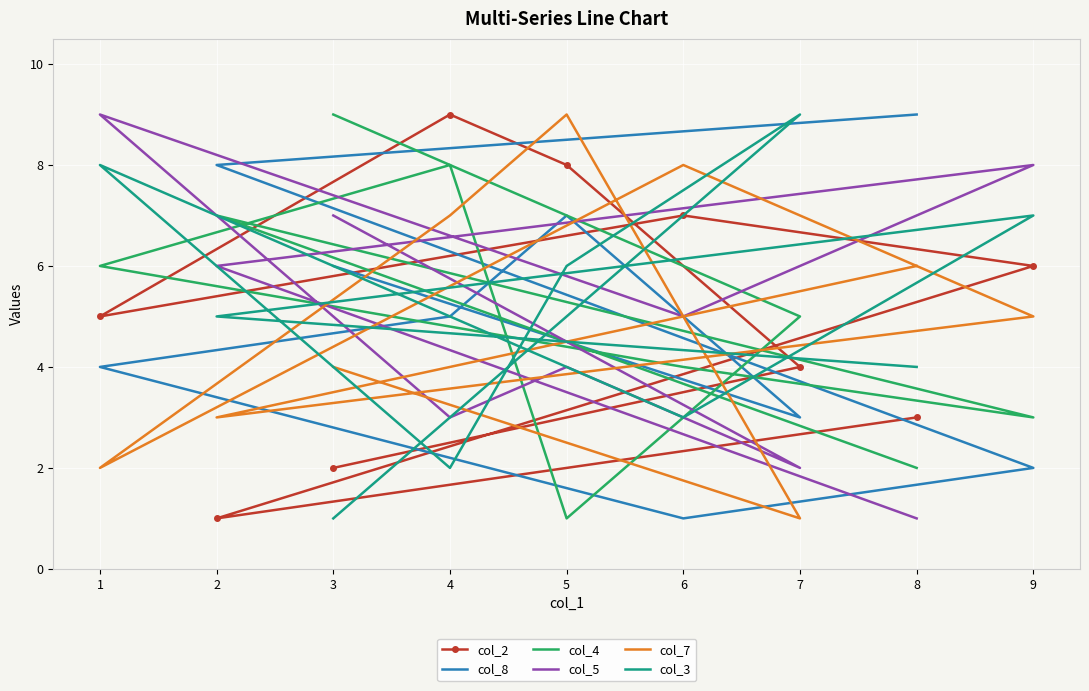

What is the total value across all series at 8?

25